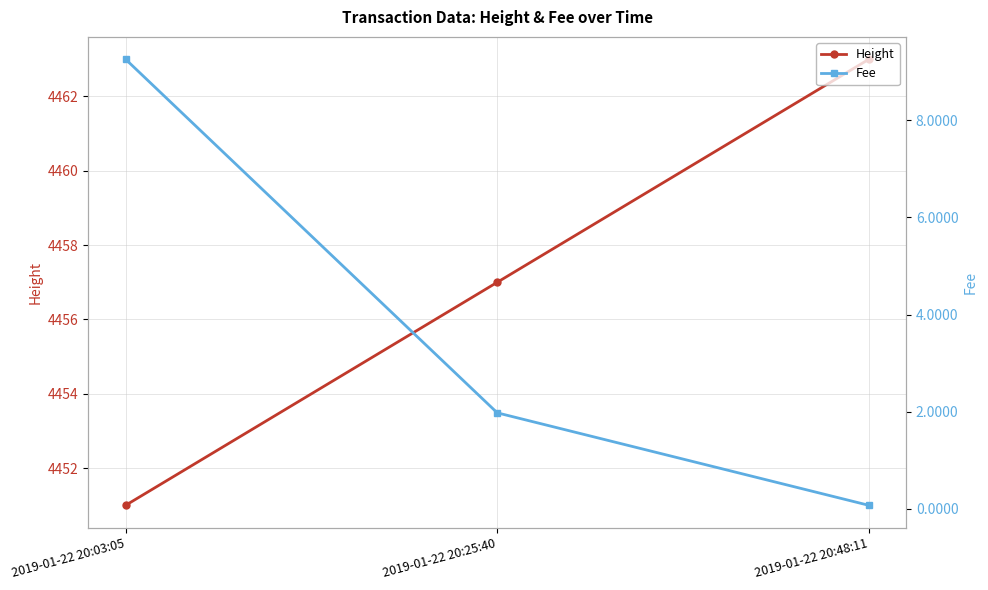

Which label corresponds to the smallest value in the chart?

2019-01-22 20:48:11